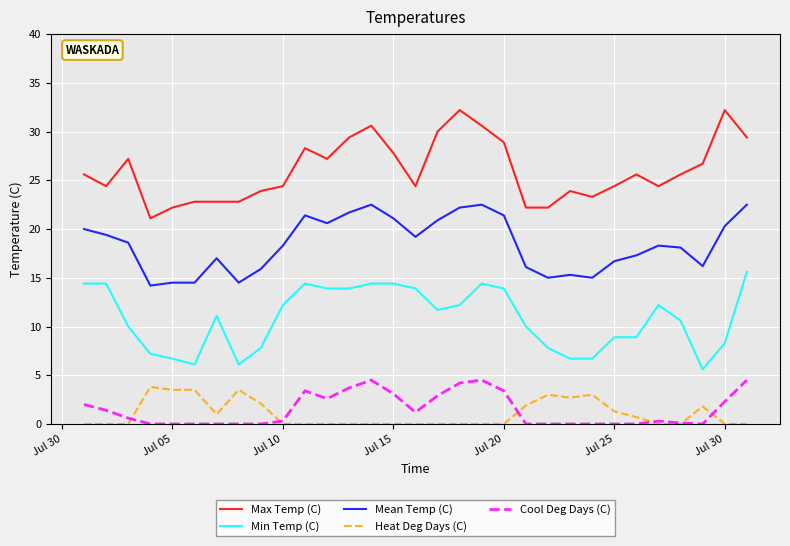

Which series has the largest total across all categories?

Max Temp (C)